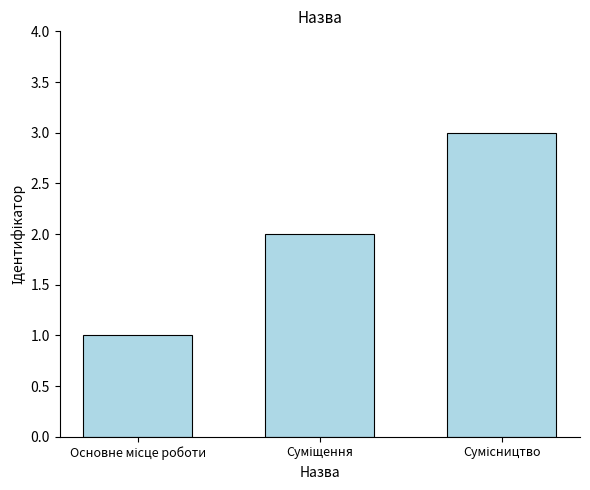

Count the number of categories in the chart.

3